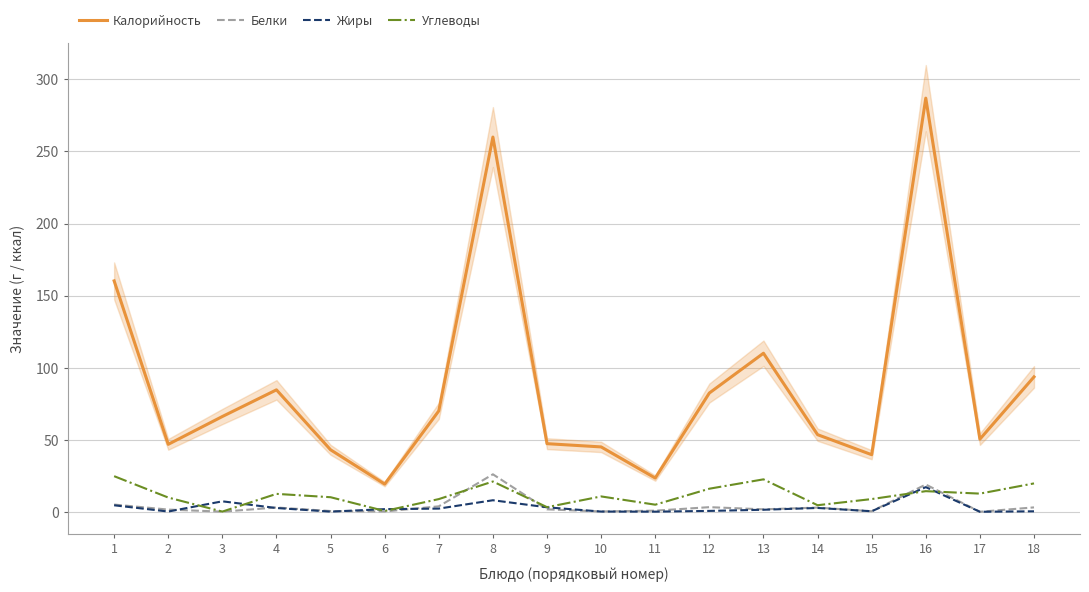

Which series has the widest spread of values?

Калорийность